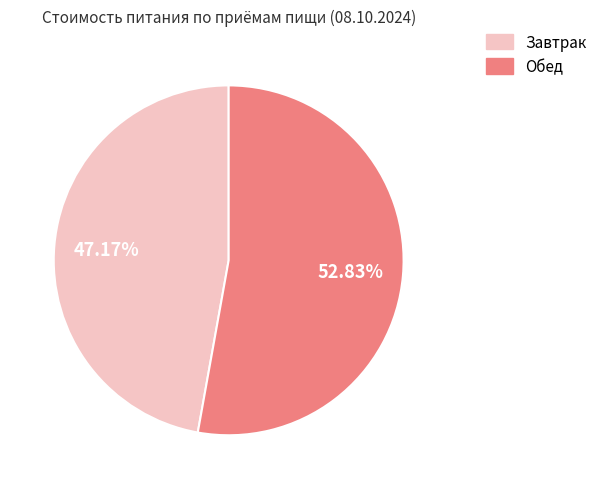

Between Завтрак and Обед, which is larger?

Обед